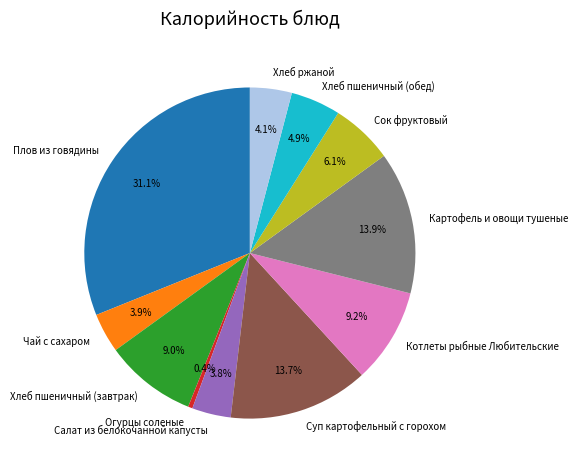

To the nearest percent, what portion does Салат из белокочанной капусты represent?

4%